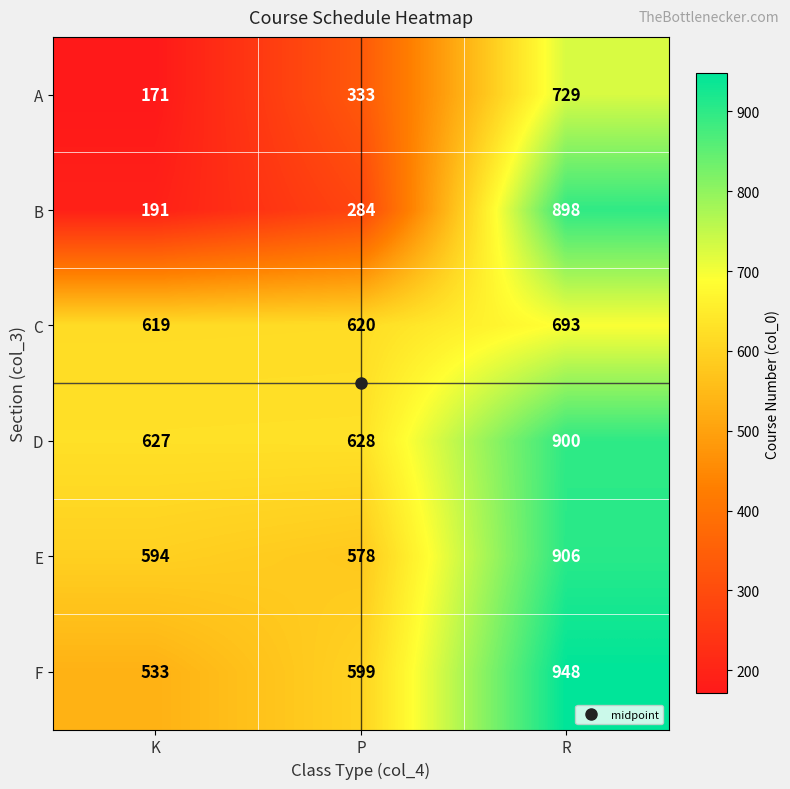

What is the difference between the highest and lowest values at K?

456